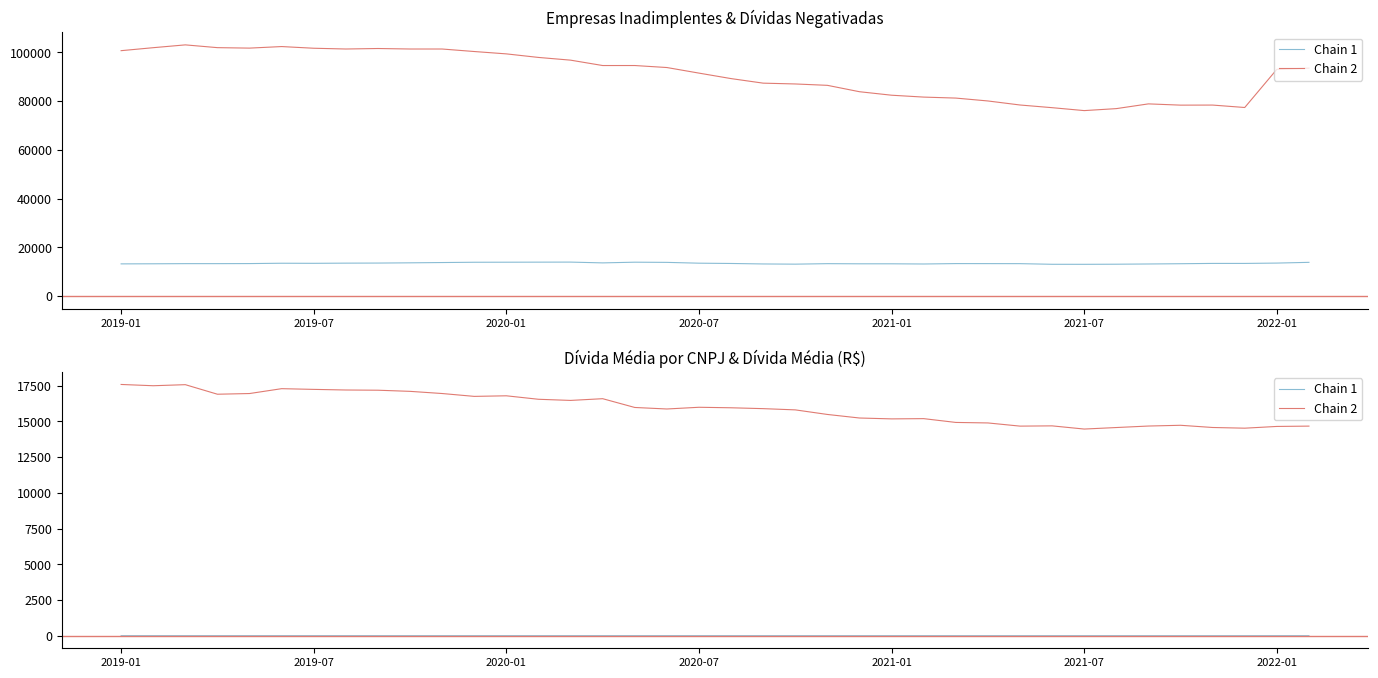

Which series has the largest total across all categories?

Chain 2